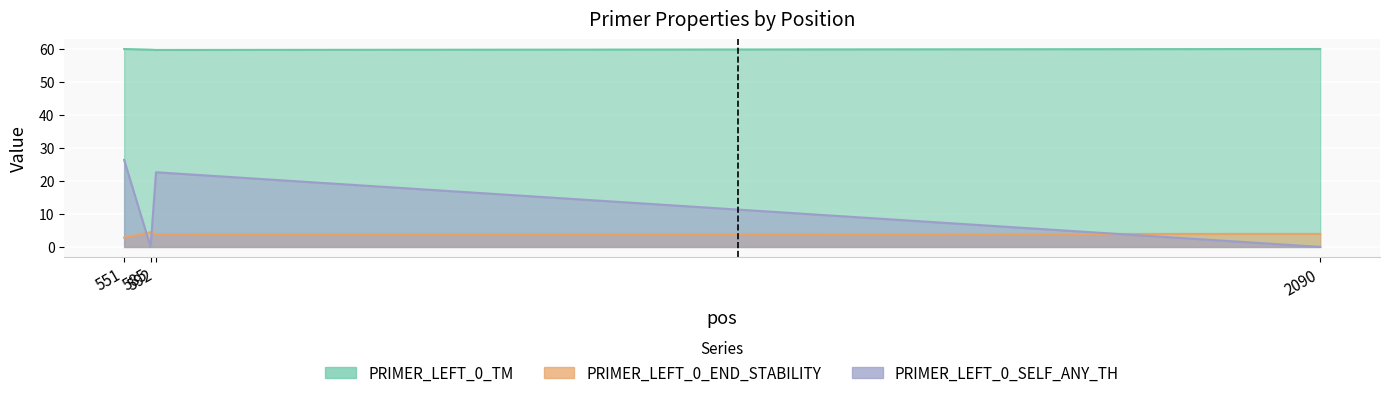

Rank the series by their maximum value, from lowest to highest.

PRIMER_LEFT_0_END_STABILITY, PRIMER_LEFT_0_SELF_ANY_TH, PRIMER_LEFT_0_TM